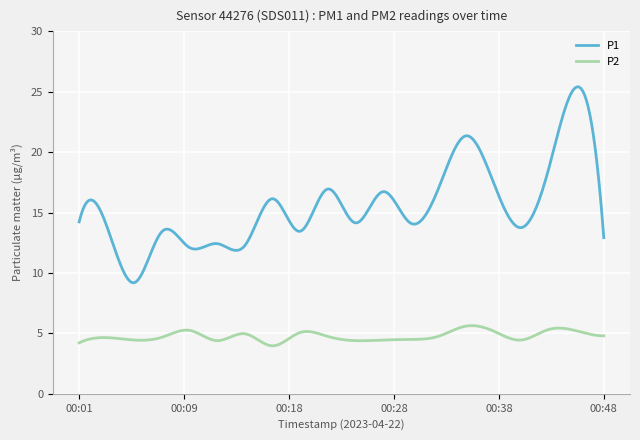

True or false: P1 and P2 cross at least once.

False